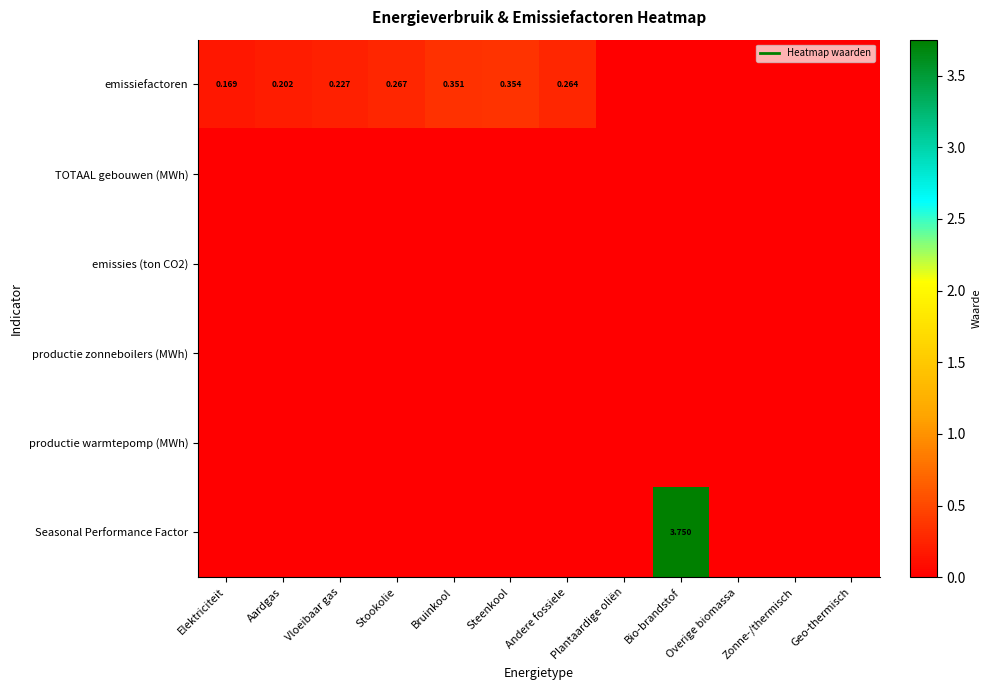

Between Aardgas and Overige biomassa, which series saw the biggest shift?

emissiefactoren